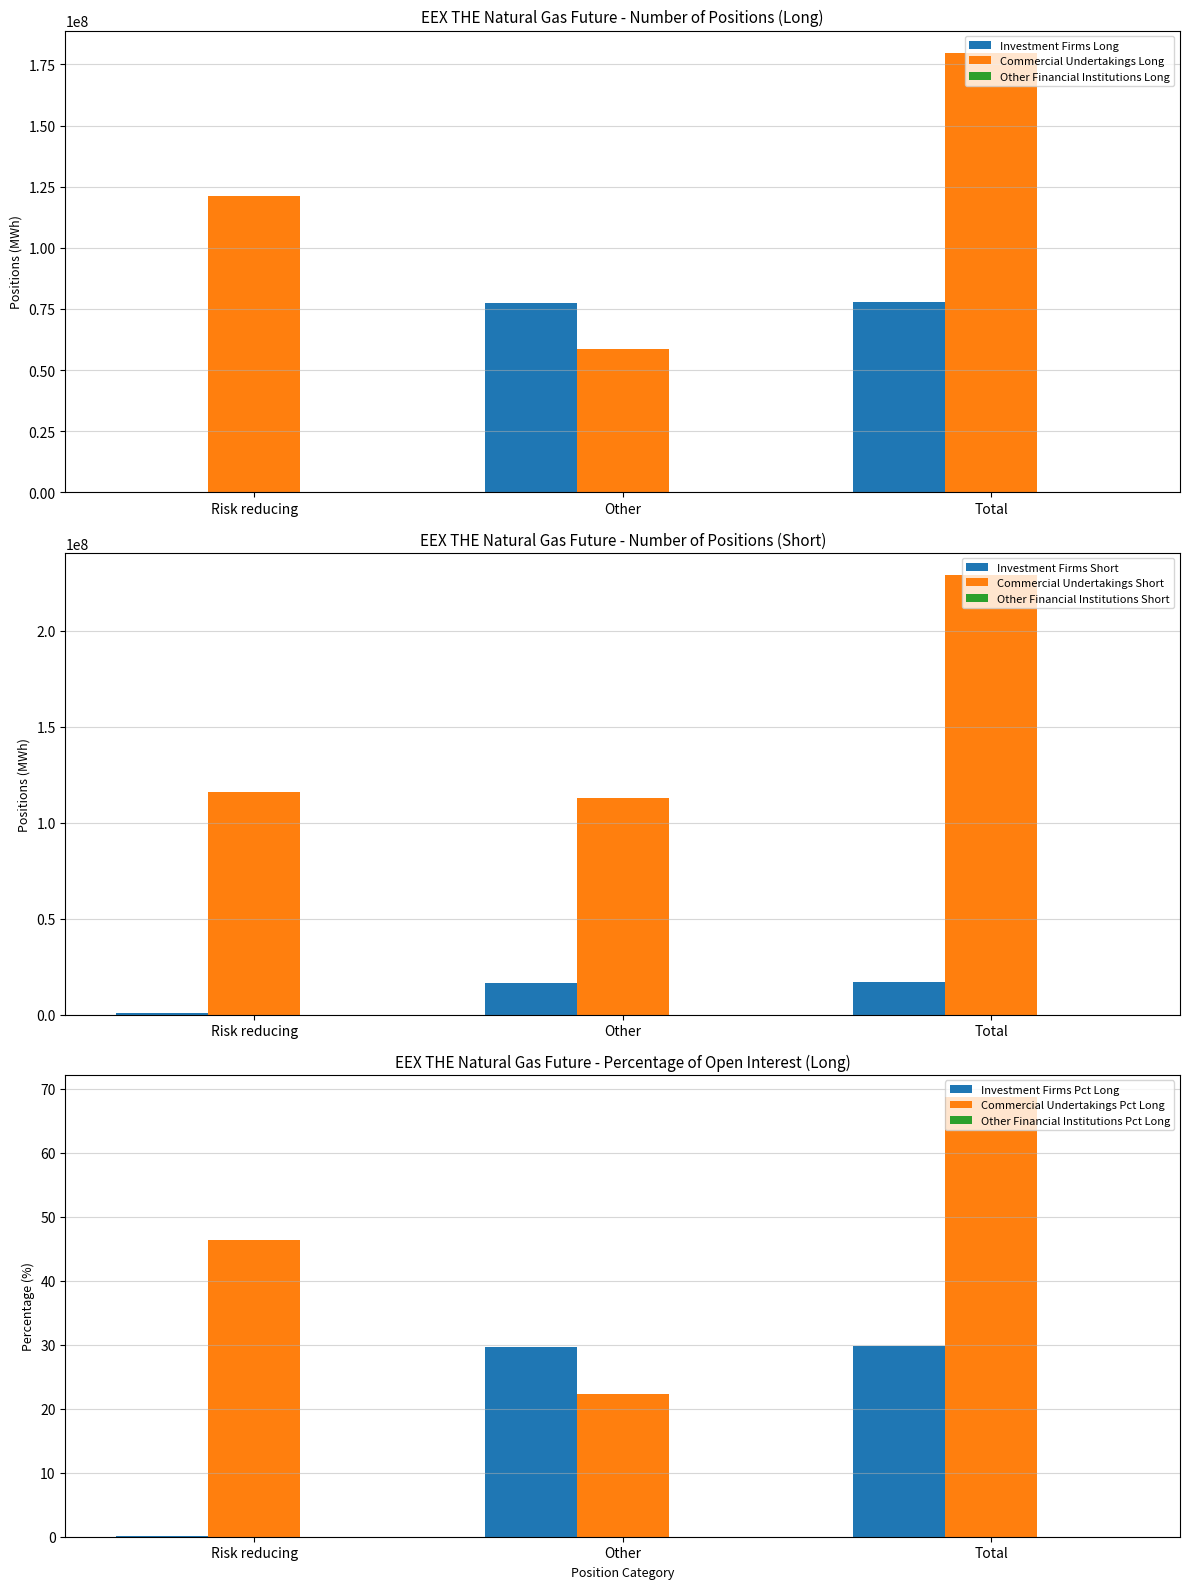

Does the chart contain stacked bars?

No